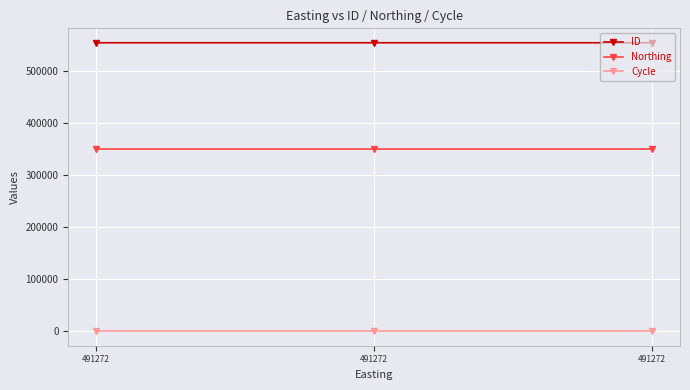

Is this an area chart (filled region under the line)?

No